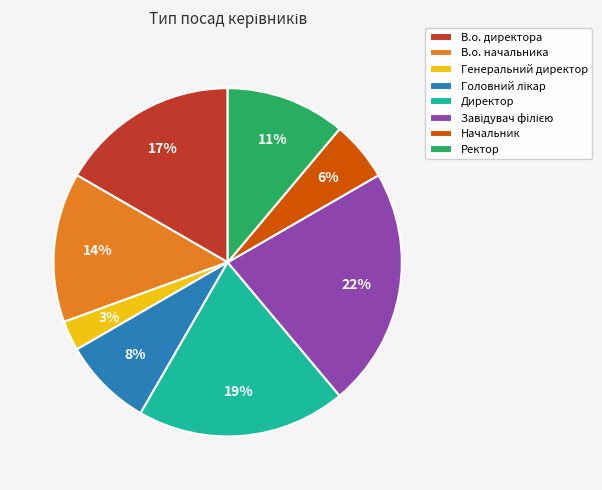

Between В.о. директора and Директор, which is larger?

Директор